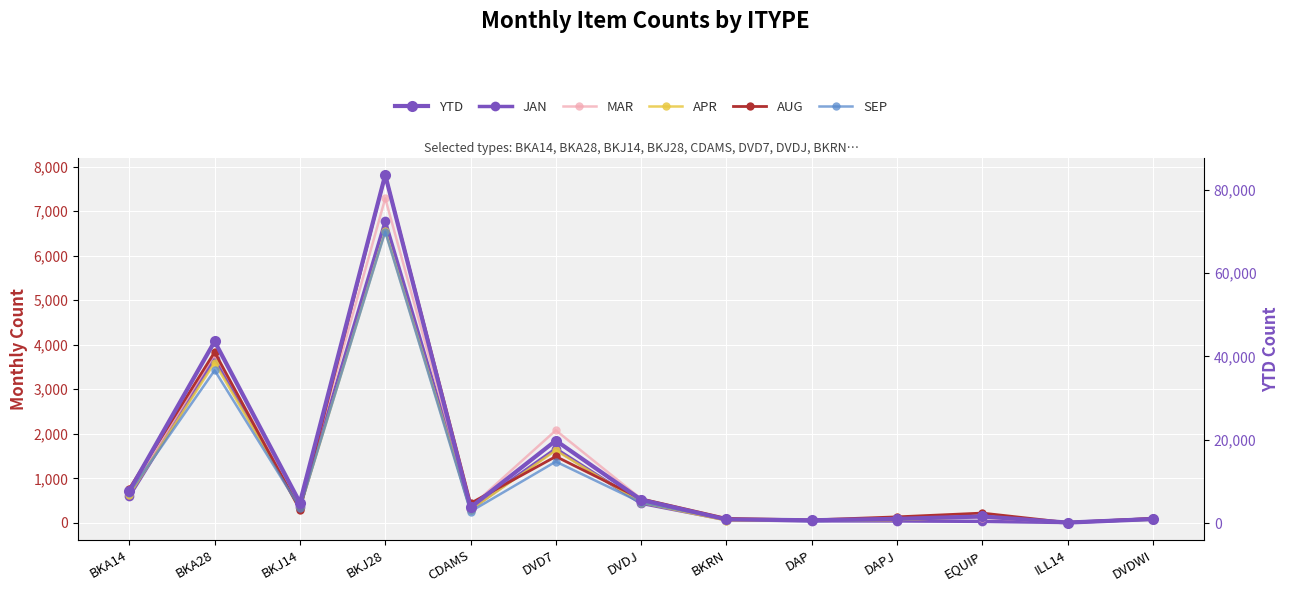

Reading left to right, what are all the values shown in this chart?

JAN: 596	3689	363	6775	310	1662	439	71	45	43	33	7	91
MAR: 670	3784	434	7288	353	2077	539	64	53	102	116	8	83
APR: 628	3596	330	6556	291	1627	454	52	50	61	143	11	71
AUG: 767	3834	294	7812	439	1490	539	100	65	134	219	6	100
SEP: 676	3424	338	6538	254	1375	455	82	39	74	147	9	70
YTD: 7701	43615	4896	83588	3756	19803	5597	880	678	1017	1590	120	964